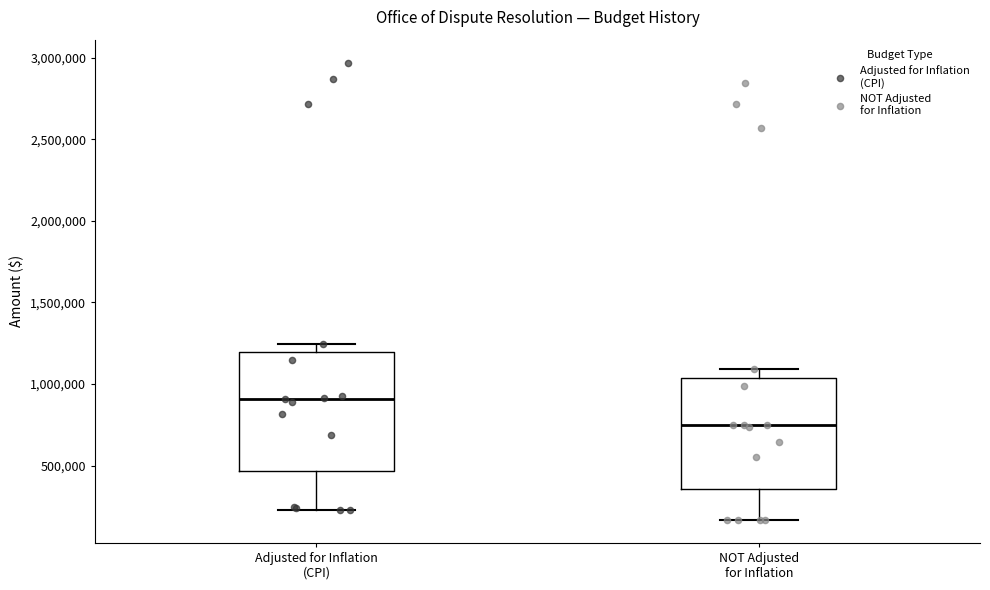

Reading left to right, read every box against the y-axis: the position of its median line, the range the box covers, and the ends of its whiskers. The values are not printed on the chart, so give them approximately, as read against the axis.

Adjusted for Inflation (CPI): median 900000, box 450000 to 1200000, whiskers 250000 to 1250000
NOT Adjusted for Inflation: median 750000, box 350000 to 1050000, whiskers 150000 to 1100000